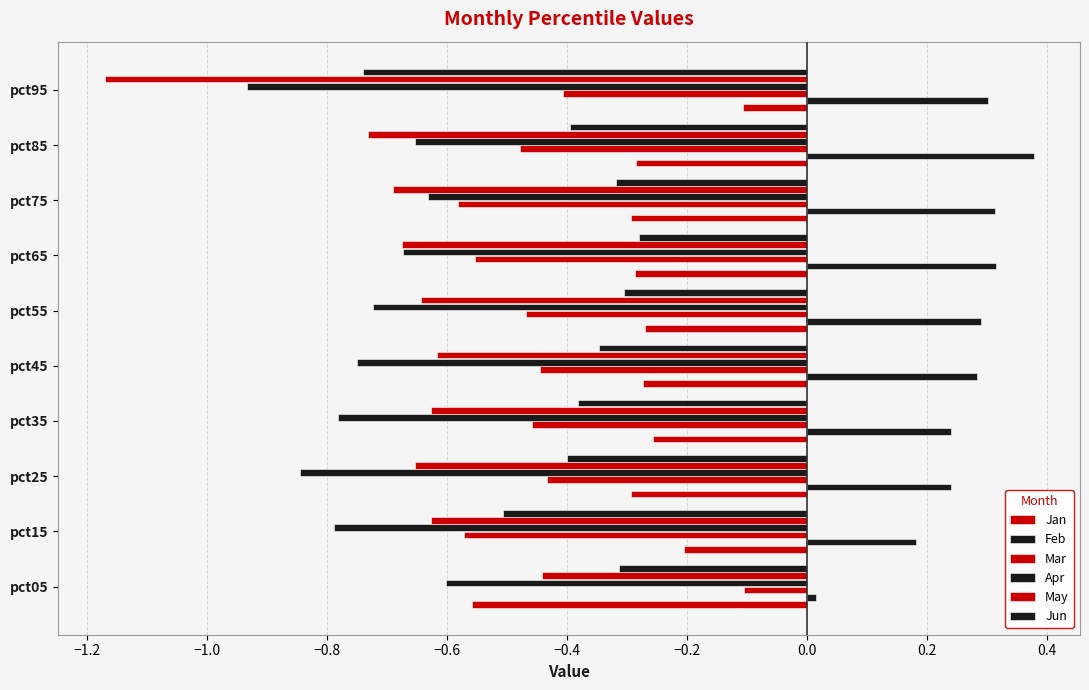

How many categories are shown in the chart?

10